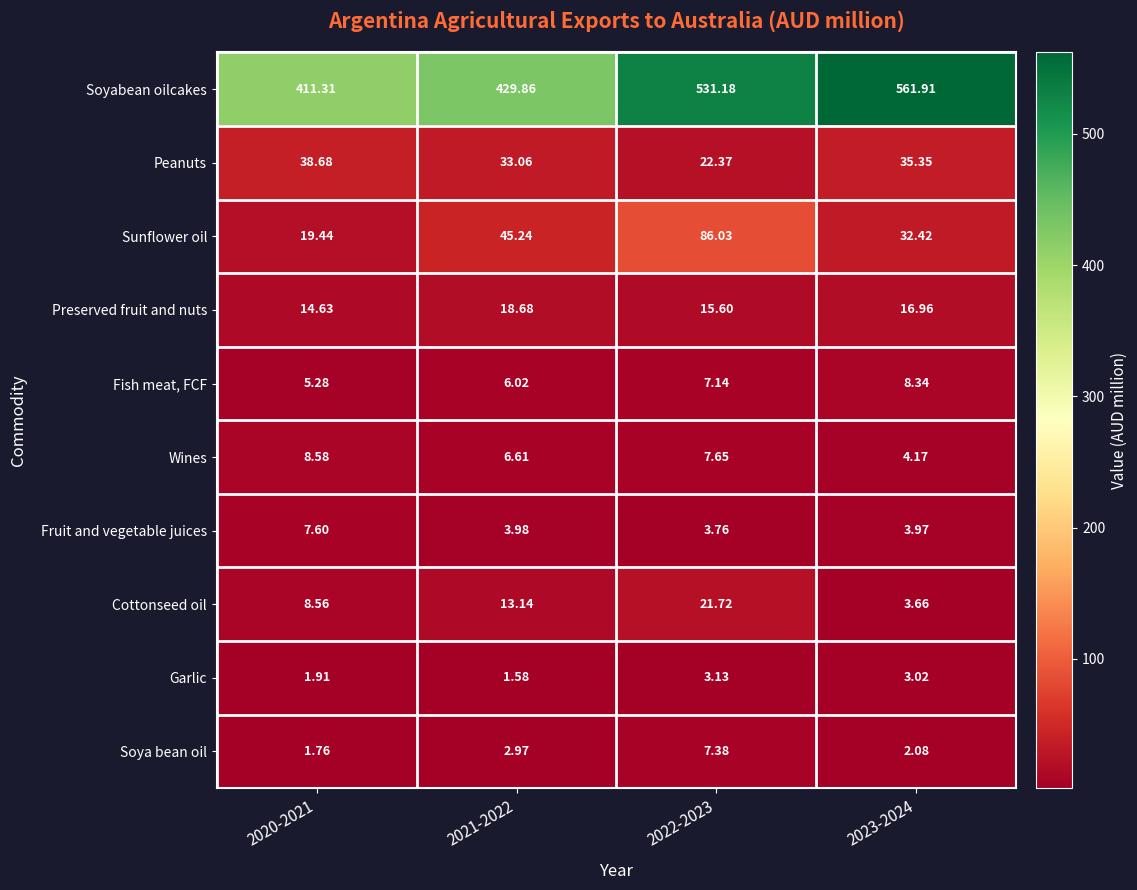

Which series has the largest range (max minus min)?

Soyabean oilcakes